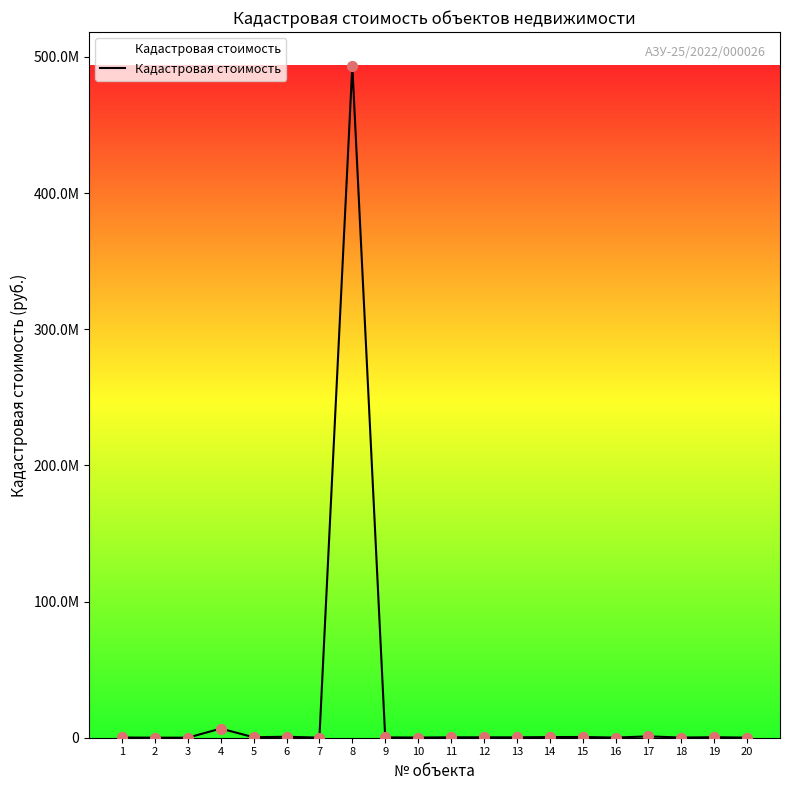

Between 19 and 1, which is larger?

19